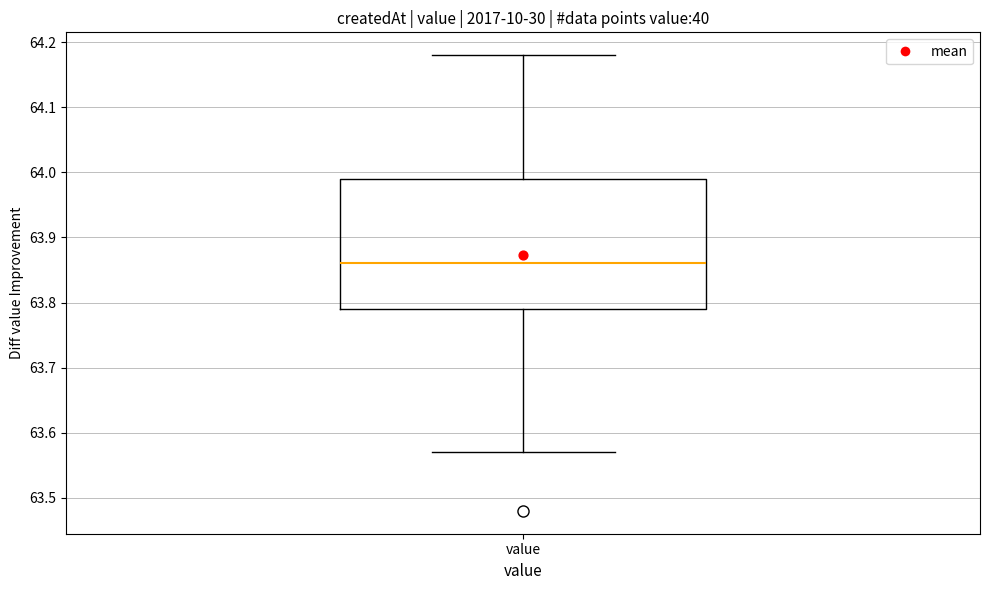

Read this box plot against the y-axis: the position of the median line, the range covered by the box, and the ends of both whiskers. The values are not printed on the chart, so give them approximately, as read against the axis.

median 63.86, box 63.79 to 63.99, whiskers 63.57 to 64.18